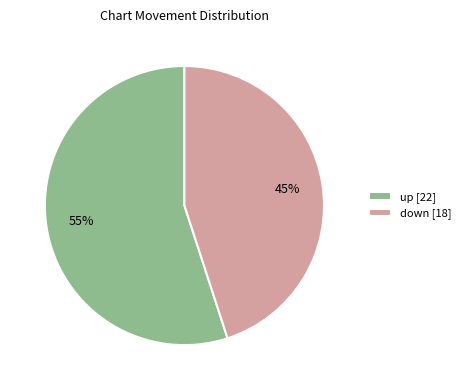

Approximately how many times larger is the value at up compared to down?

1.2